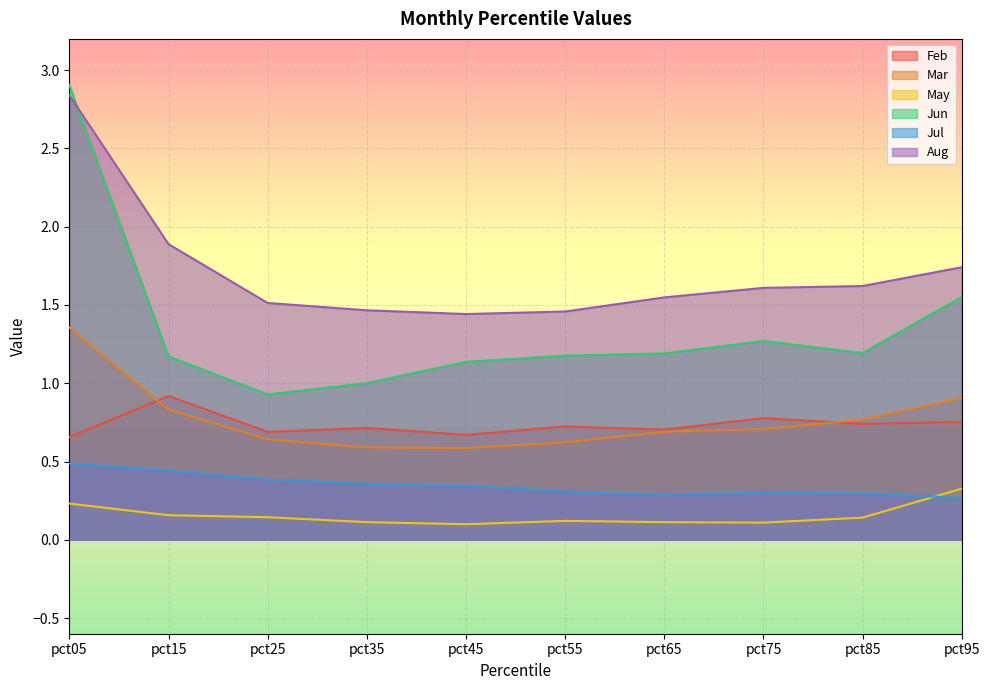

At which label is Jul closest to 0?

pct95